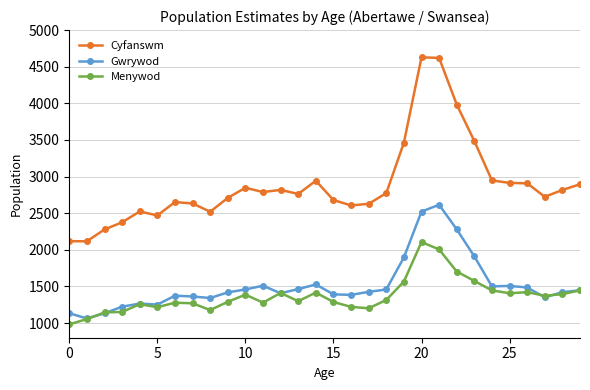

What is the sum of all Gwrywod values?

45537